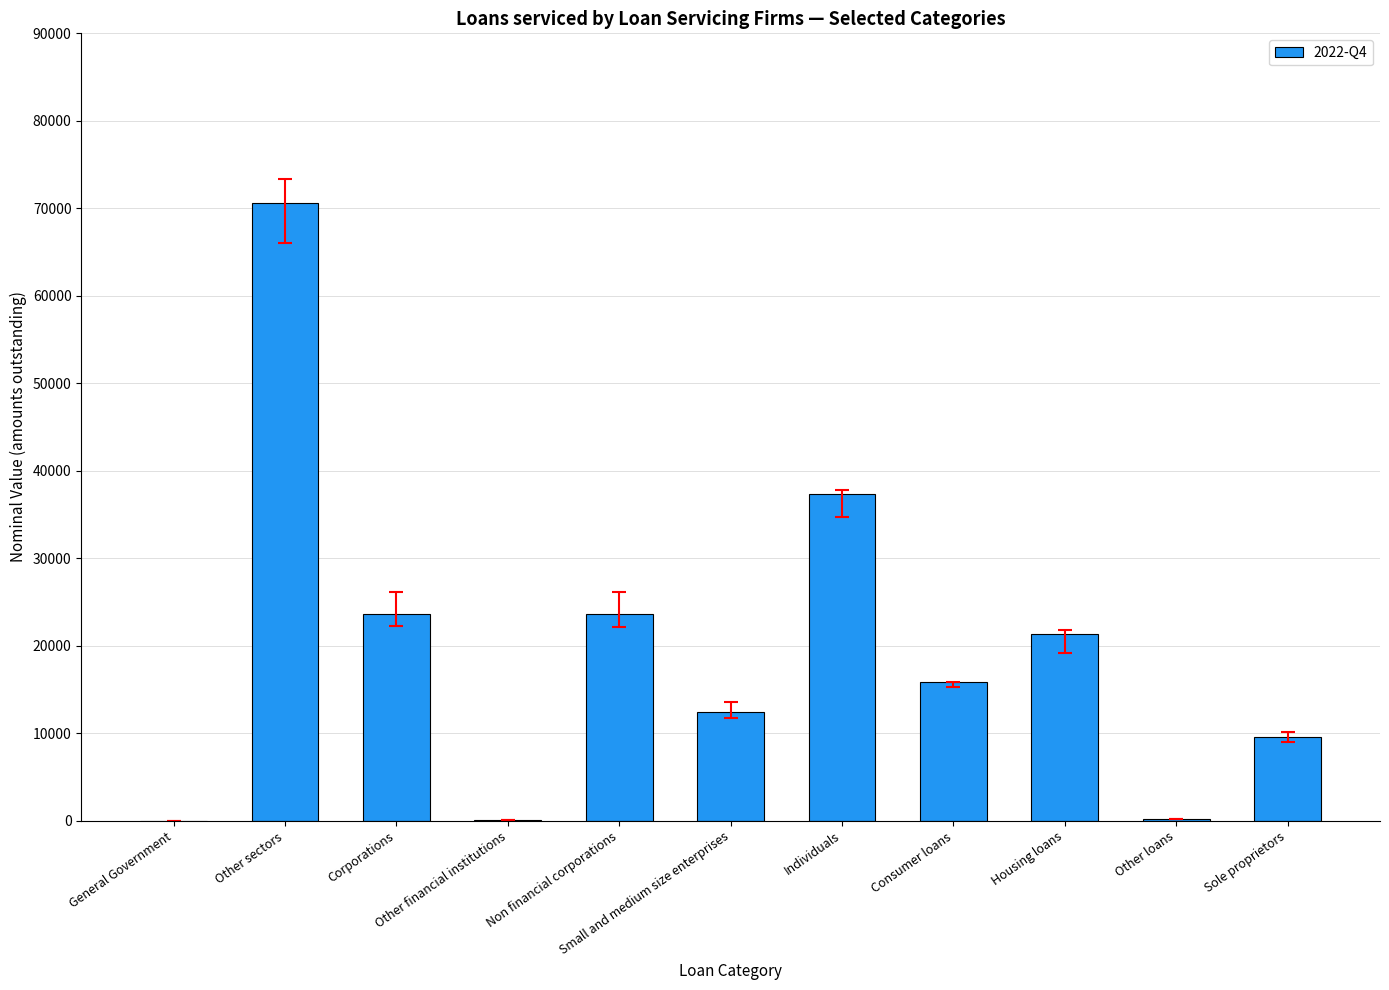

What is the sum of all values?

214640.2